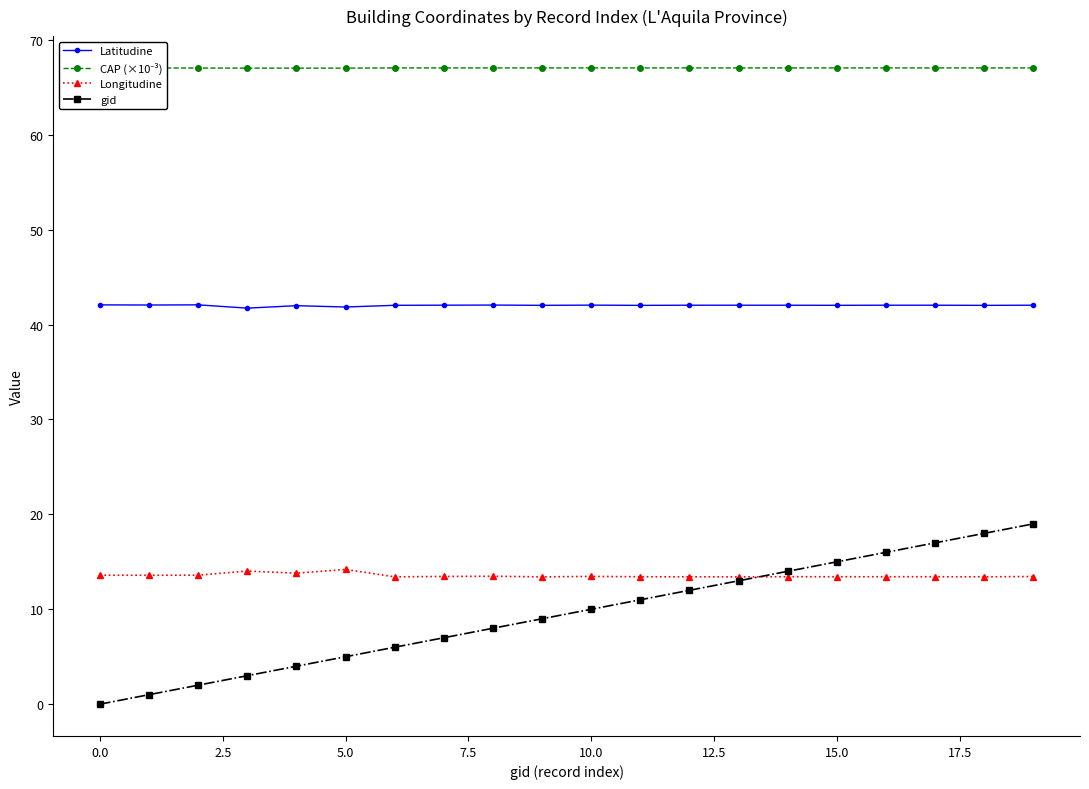

Which series has the largest range (max minus min)?

gid